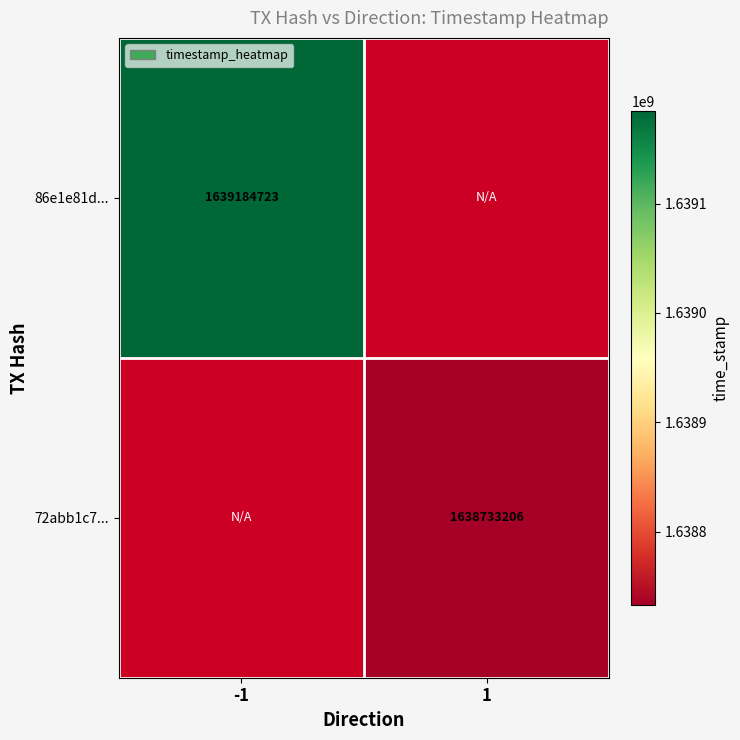

The value of 72abb1c7... at 1 is 864678453. True or false?

False